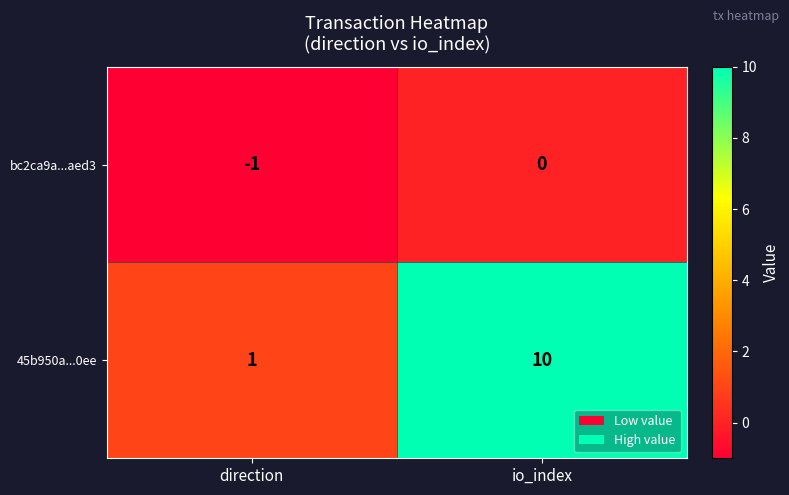

How many distinct data groups are displayed?

2